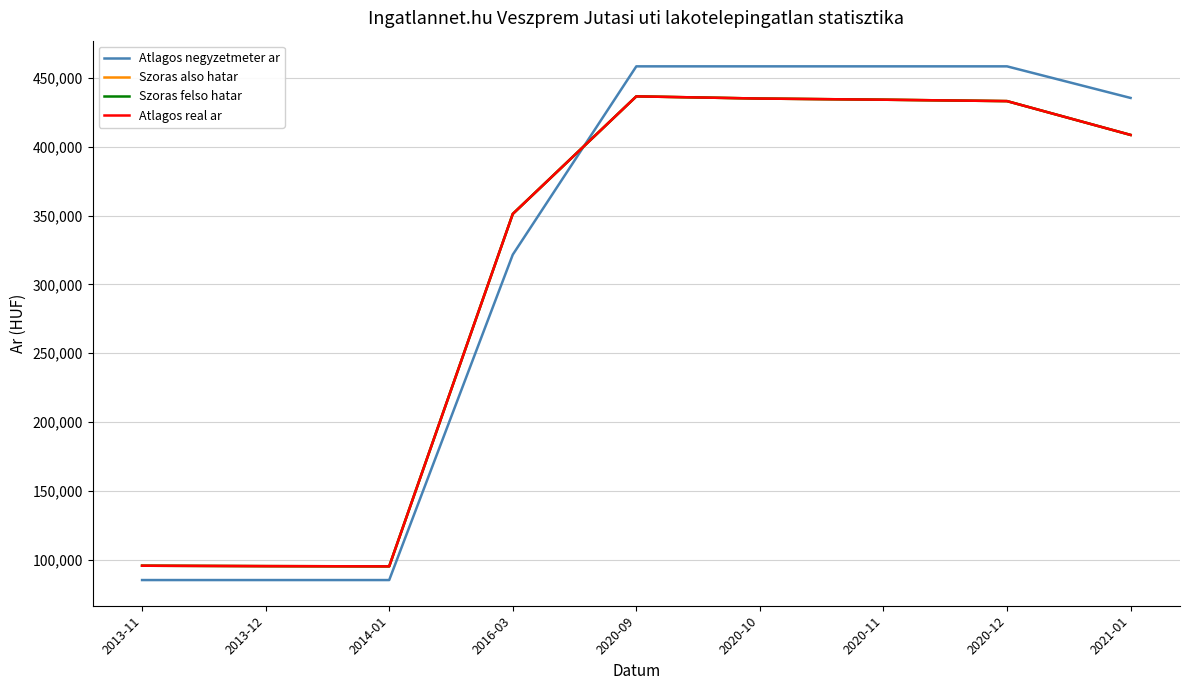

Is this an area chart (filled region under the line)?

No